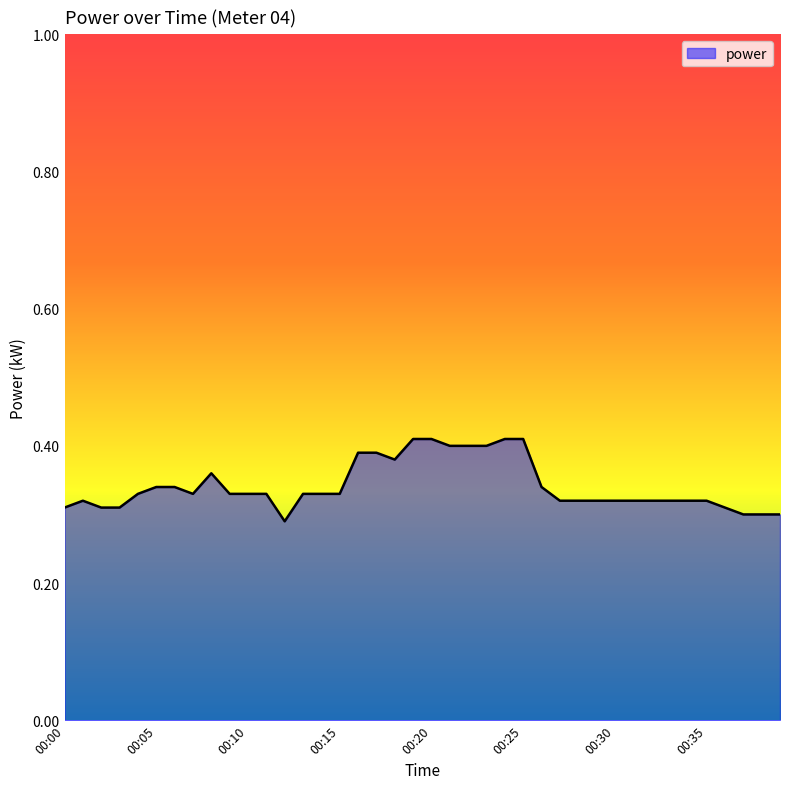

What is the difference between the maximum and minimum values?

0.1